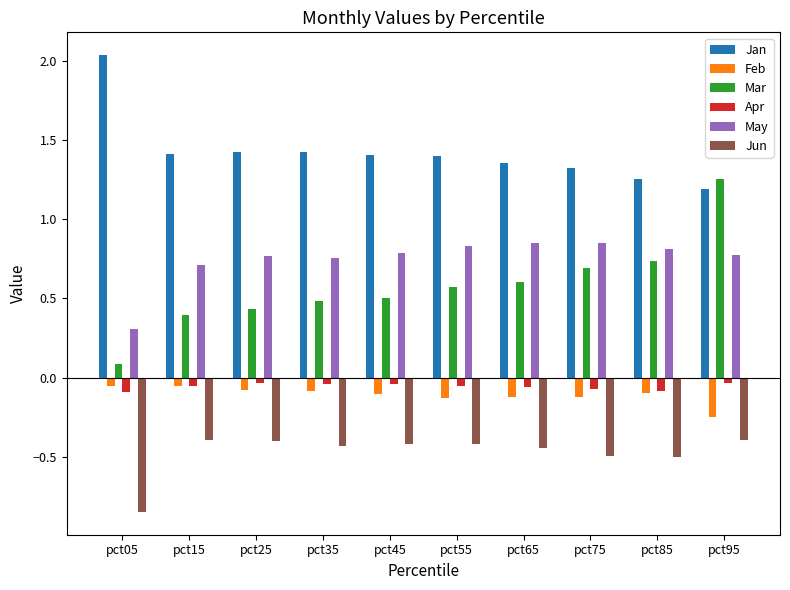

At how many categories does at least one series exceed 0?

10